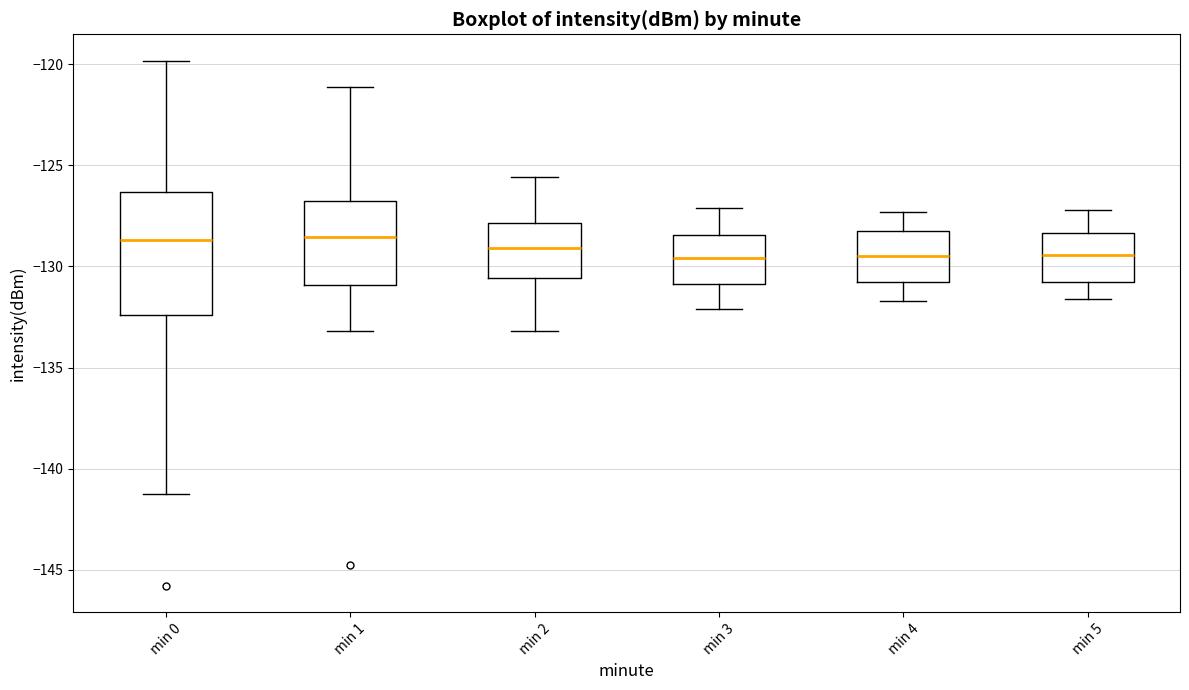

Reading left to right, read every box against the y-axis: the position of its median line, the range the box covers, and the ends of its whiskers. The values are not printed on the chart, so give them approximately, as read against the axis.

min 0: median -128.5, box -132.5 to -126.5, whiskers -141.5 to -120.0
min 1: median -128.5, box -131.0 to -127.0, whiskers -133.0 to -121.0
min 2: median -129.0, box -130.5 to -128.0, whiskers -133.0 to -125.5
min 3: median -129.5, box -131.0 to -128.5, whiskers -132.0 to -127.0
min 4: median -129.5, box -131.0 to -128.0, whiskers -131.5 to -127.5
min 5: median -129.5, box -131.0 to -128.5, whiskers -131.5 to -127.0